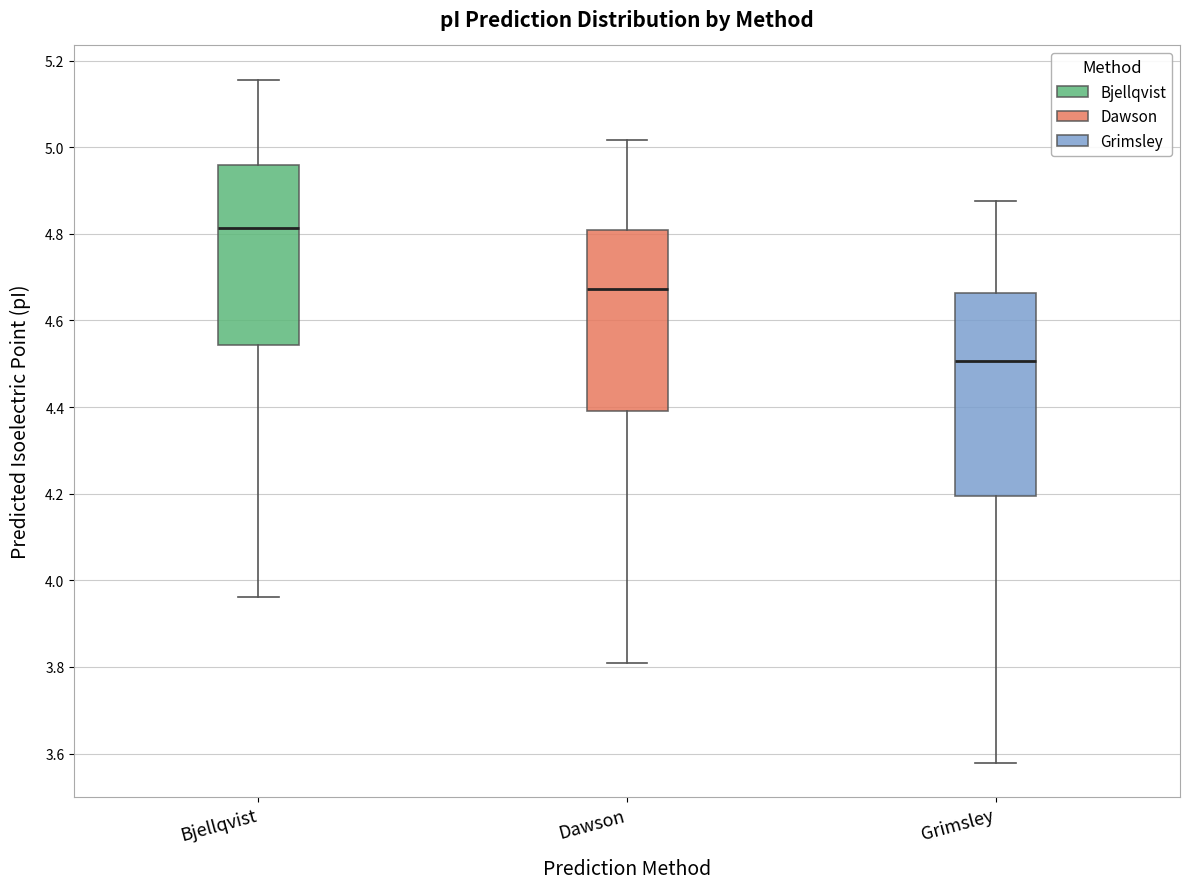

Reading left to right, transcribe this box plot: for each box, give where its median line is, the range the box spans, and where its two whiskers end, as read against the y-axis. The values are not printed on the chart, so give them approximately, as read against the axis.

Bjellqvist: median 4.82, box 4.54 to 4.96, whiskers 3.96 to 5.16
Dawson: median 4.68, box 4.38 to 4.80, whiskers 3.80 to 5.02
Grimsley: median 4.50, box 4.20 to 4.66, whiskers 3.58 to 4.88